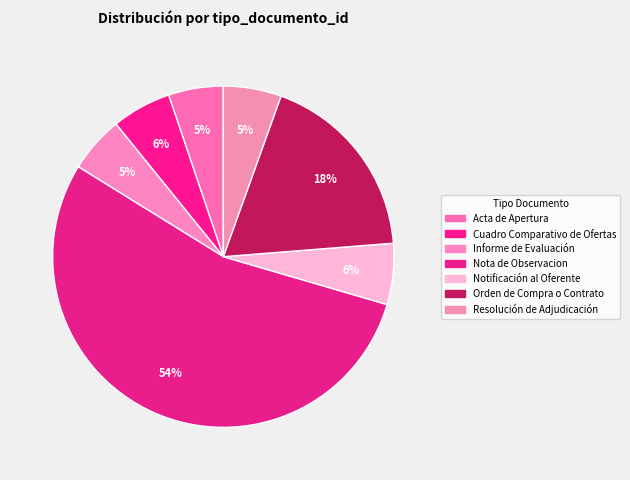

Is it true that Resolución de Adjudicación is 1% of the pie?

False